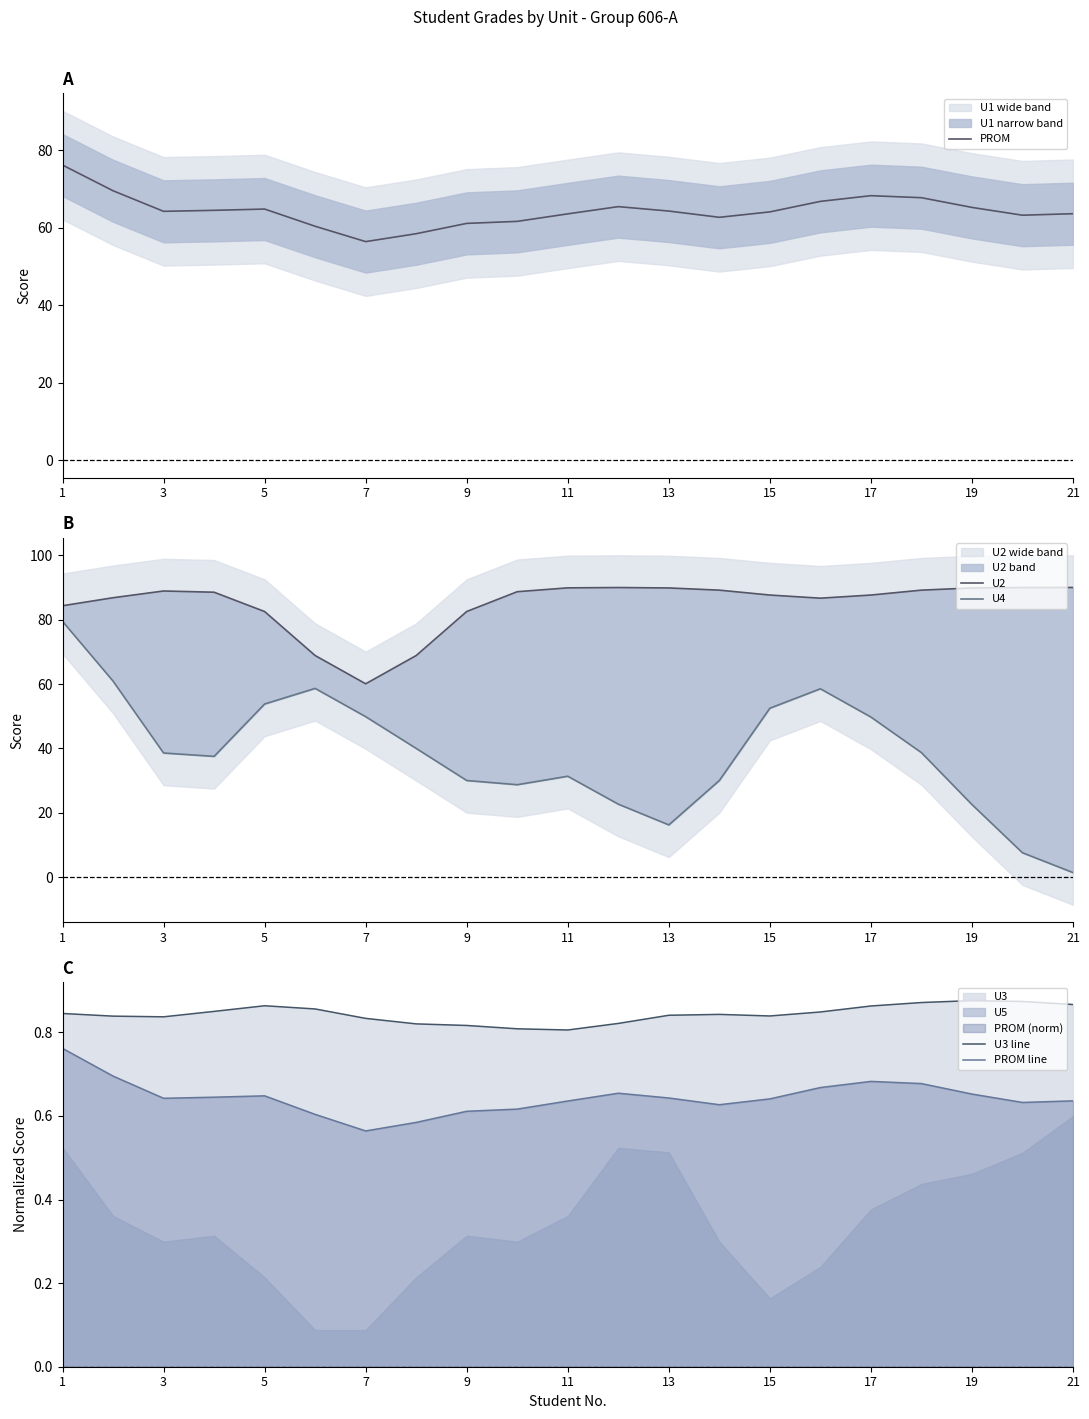

True or false: PROM line and U3 line cross at least once.

False